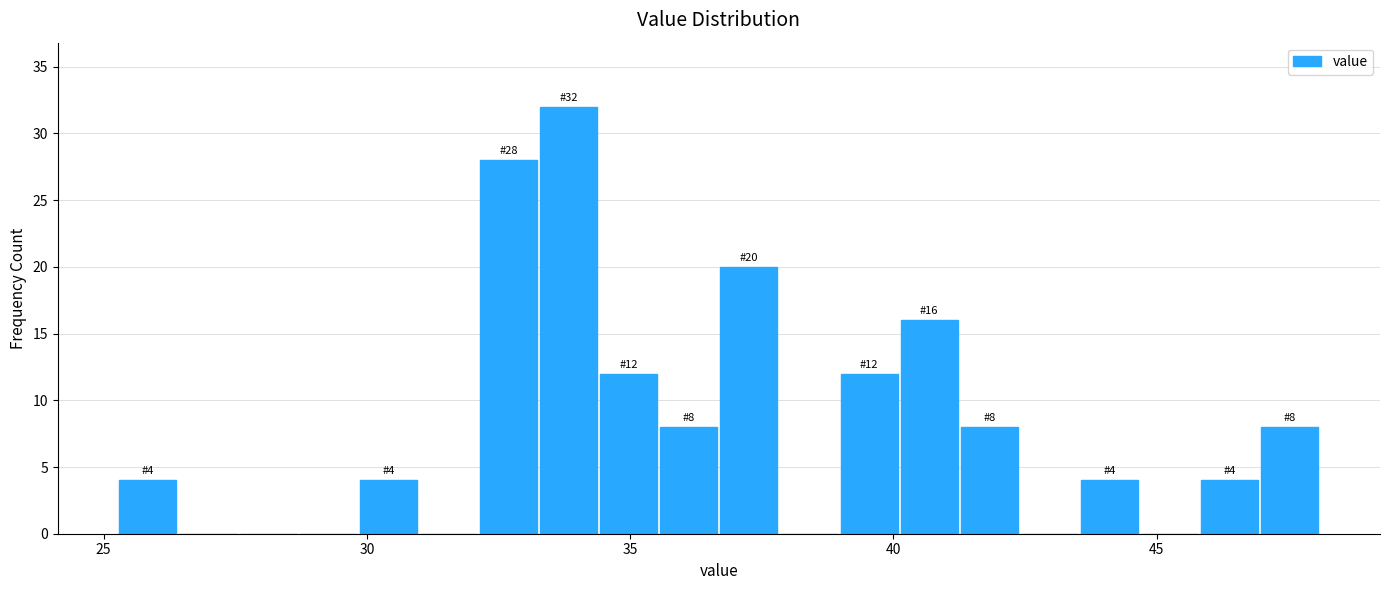

Read against the x-axis, roughly where is the centre of the tallest bar?

34.0